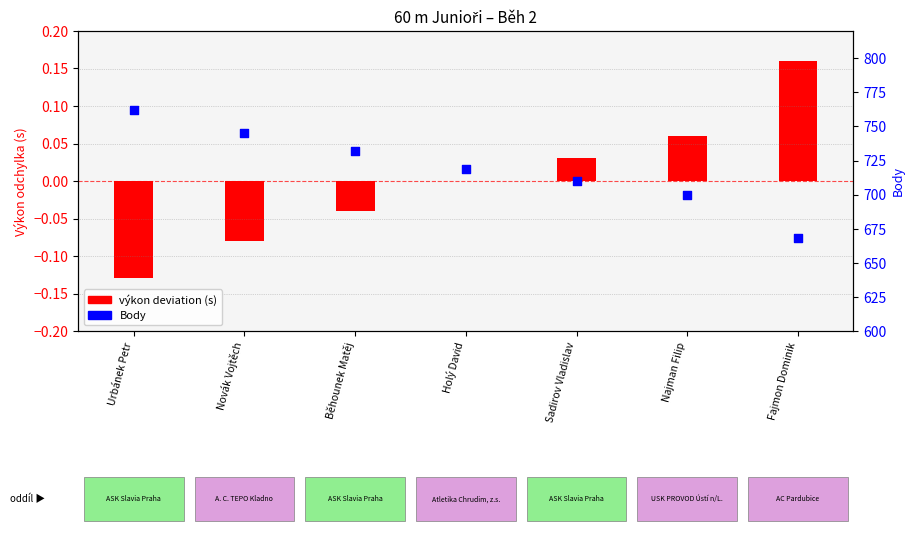

What are all the series names shown in the legend?

výkon deviation (s), Body